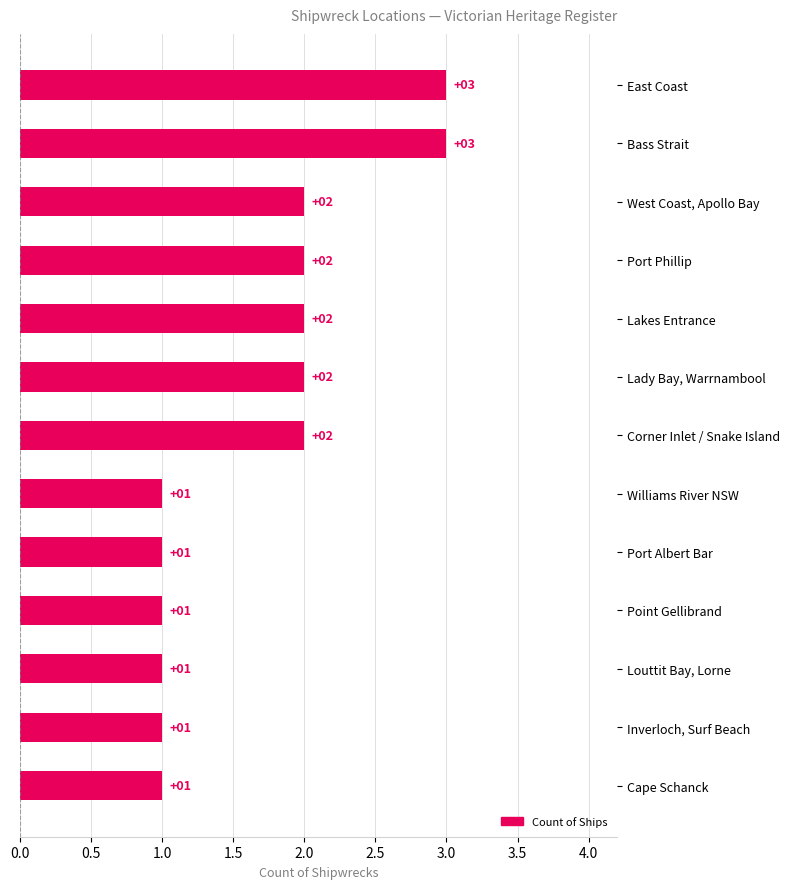

Is it true that the value at Lady Bay, Warrnambool is 1?

False